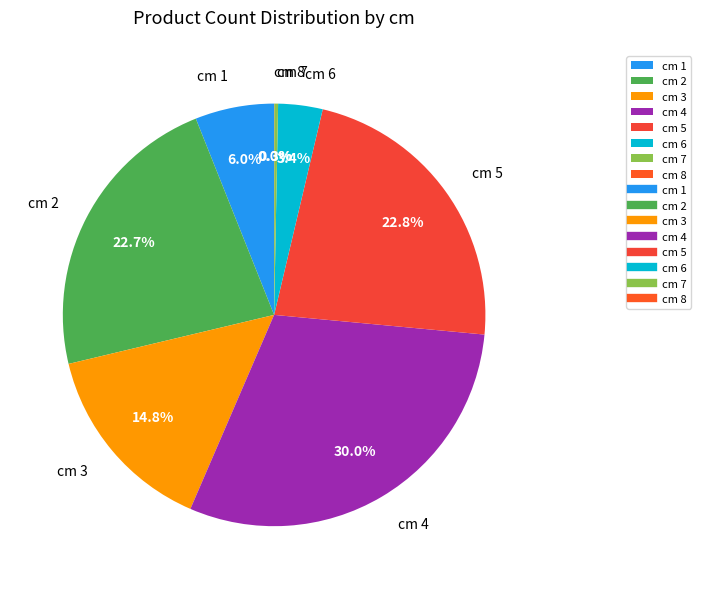

Does cm 6 represent more than half of the total?

No